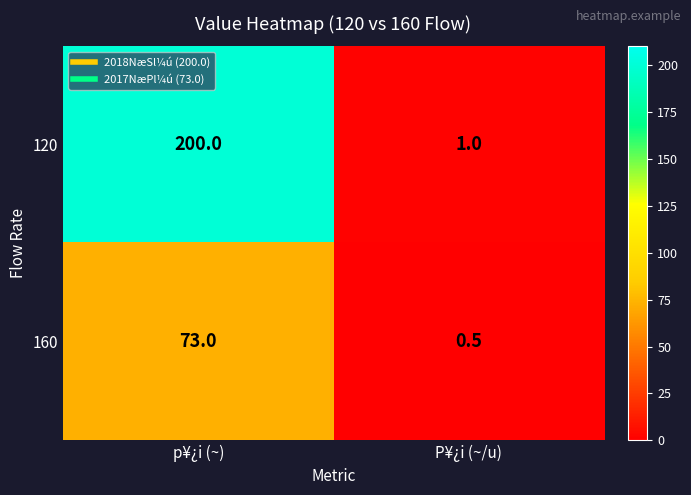

The 160 series shows 119.0 at p¥¿i (~). True or false?

False